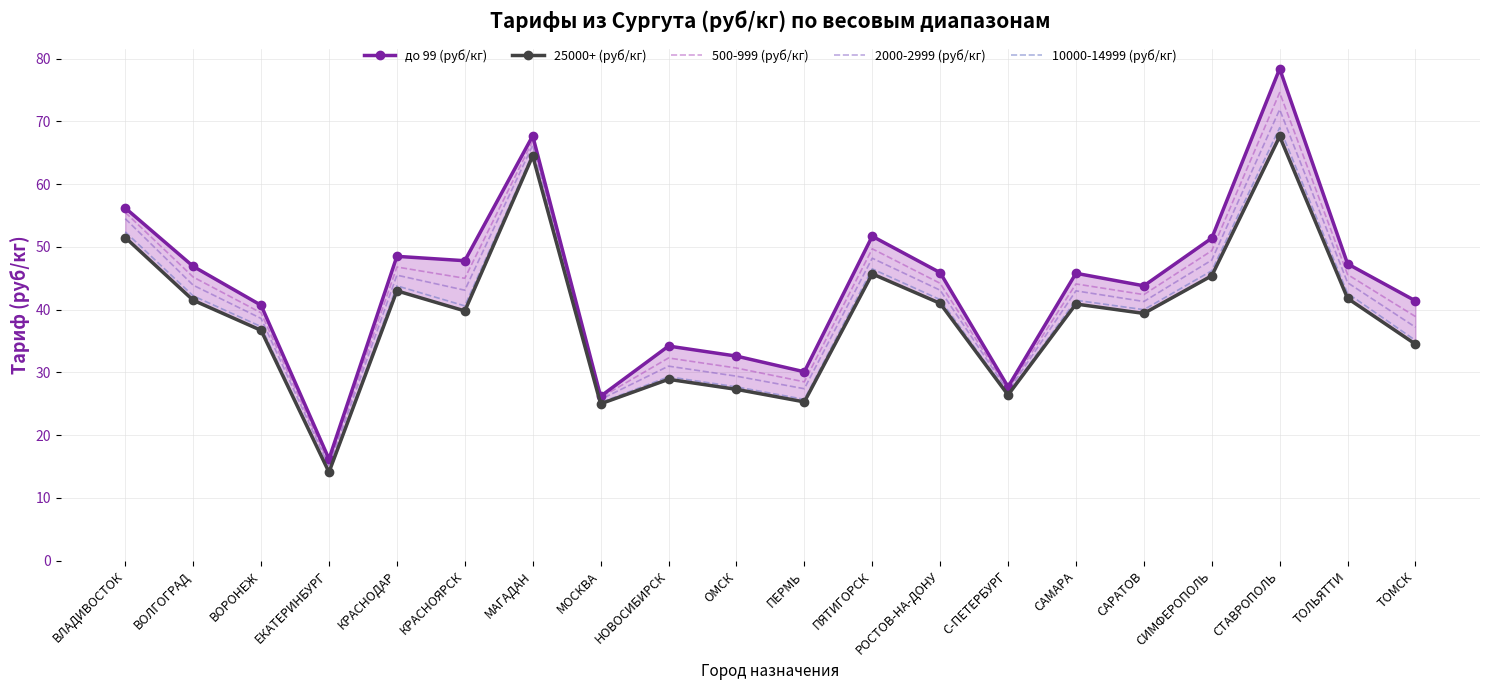

What are all the series names shown in the legend?

до 99 (руб/кг), 25000+ (руб/кг), 500-999 (руб/кг), 2000-2999 (руб/кг), 10000-14999 (руб/кг)